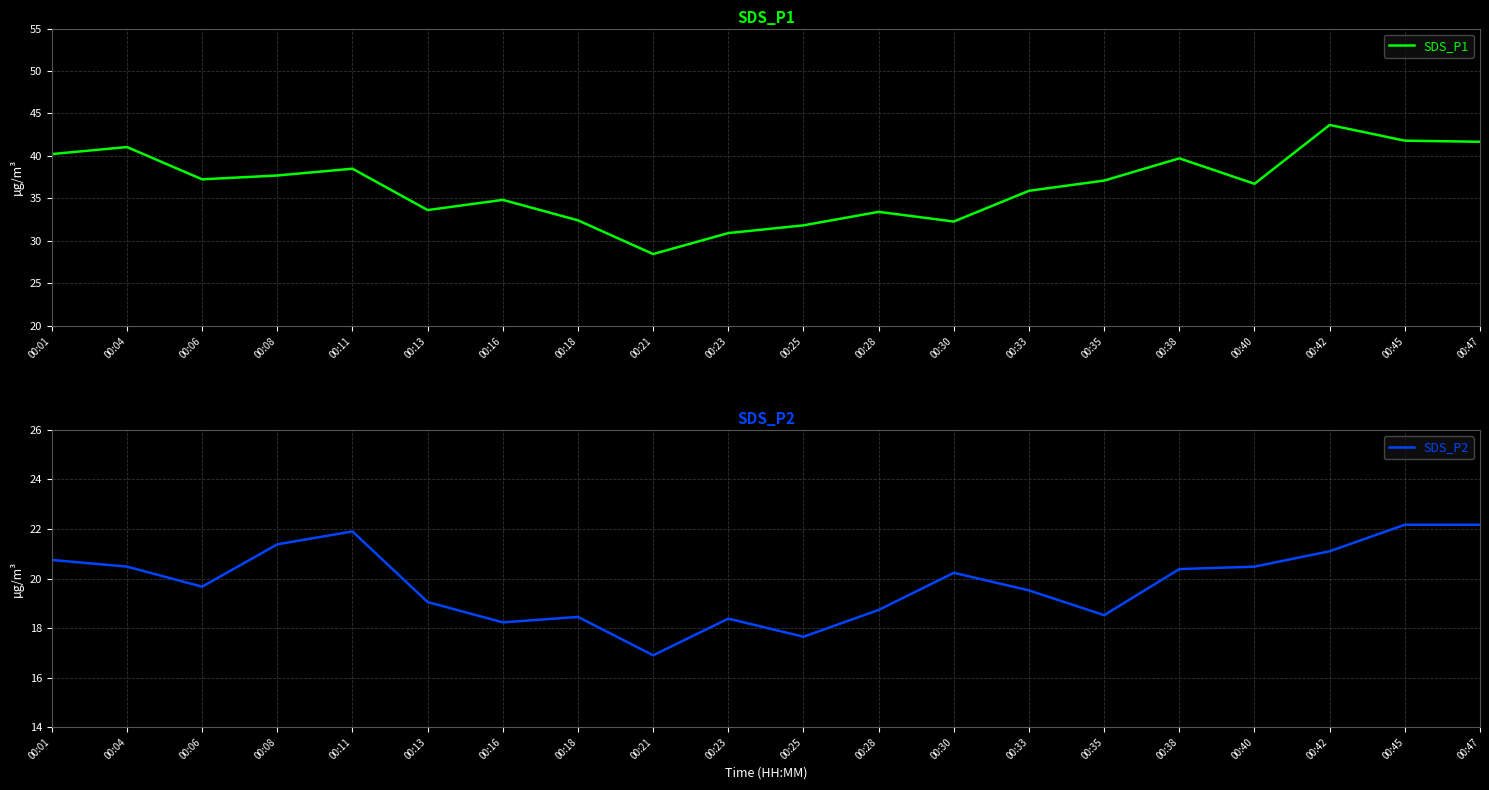

At which category is the sum across all series the highest?

00:42